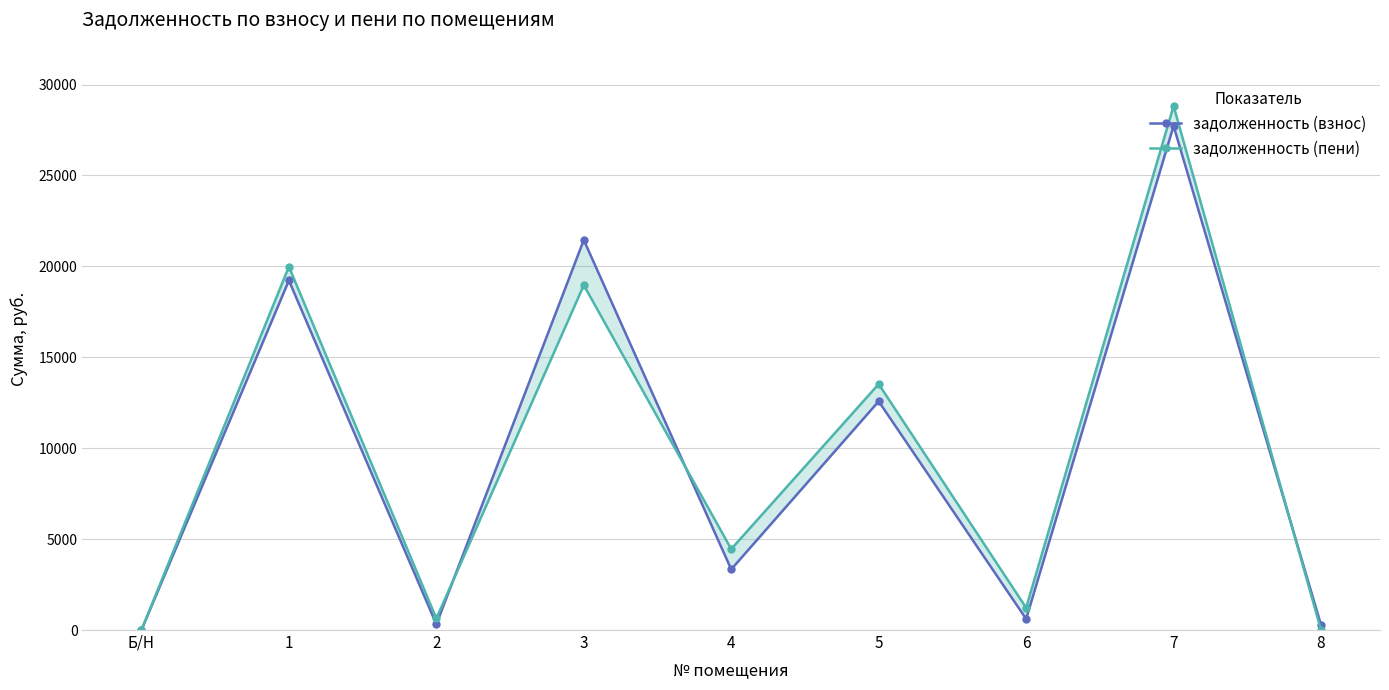

Reading right to left, what are all the values shown in this chart?

задолженность (взнос): 8=278.9	7=27729.2	6=610.4	5=12579.7	4=3337.5	3=21451.8	2=318.5	1=19227.4	Б/Н=0.0
задолженность (пени): 8=1.7	7=28823.1	6=1221.5	5=13527.4	4=4452.9	3=18967.8	2=637.0	1=19986.0	Б/Н=0.0